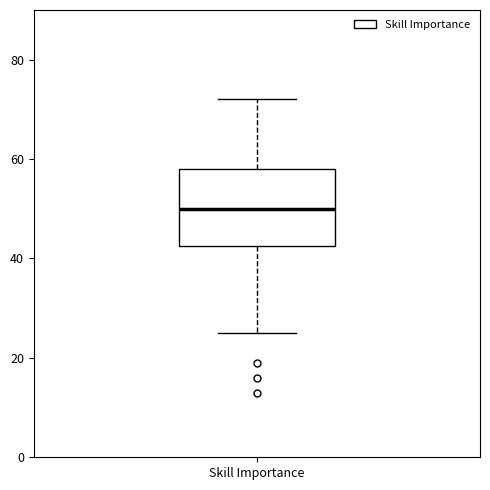

Read this box plot against the y-axis: the position of the median line, the range covered by the box, and the ends of both whiskers. The values are not printed on the chart, so give them approximately, as read against the axis.

median 50, box 42 to 58, whiskers 26 to 72